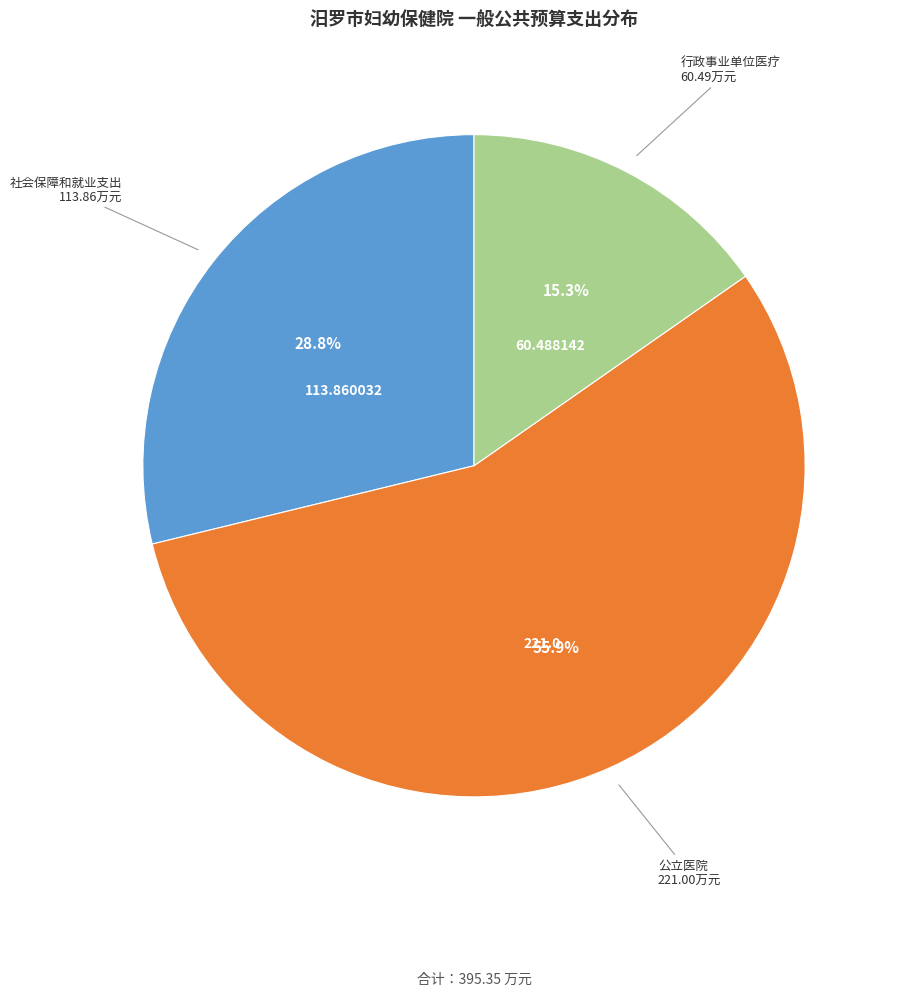

The 行政事业单位医疗 slice represents 15% of the pie. True or false?

True